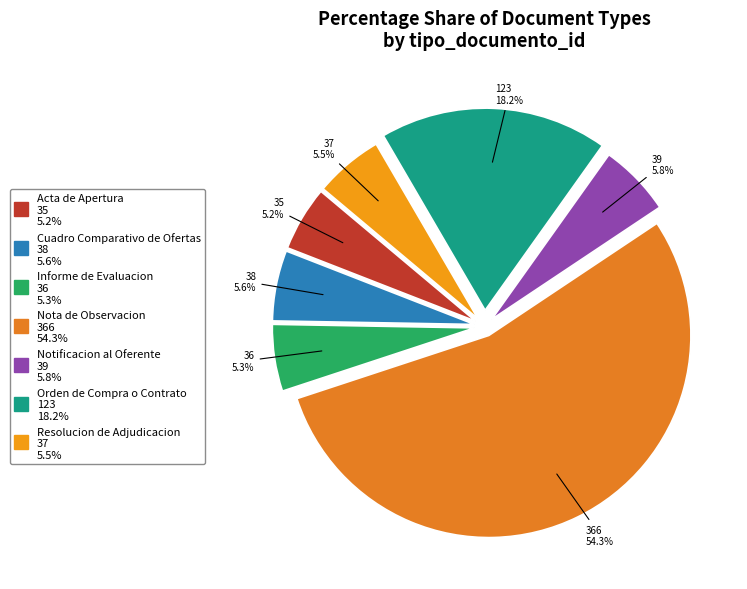

Which has a higher value, Nota de Observacion or Resolucion de Adjudicacion?

Nota de Observacion